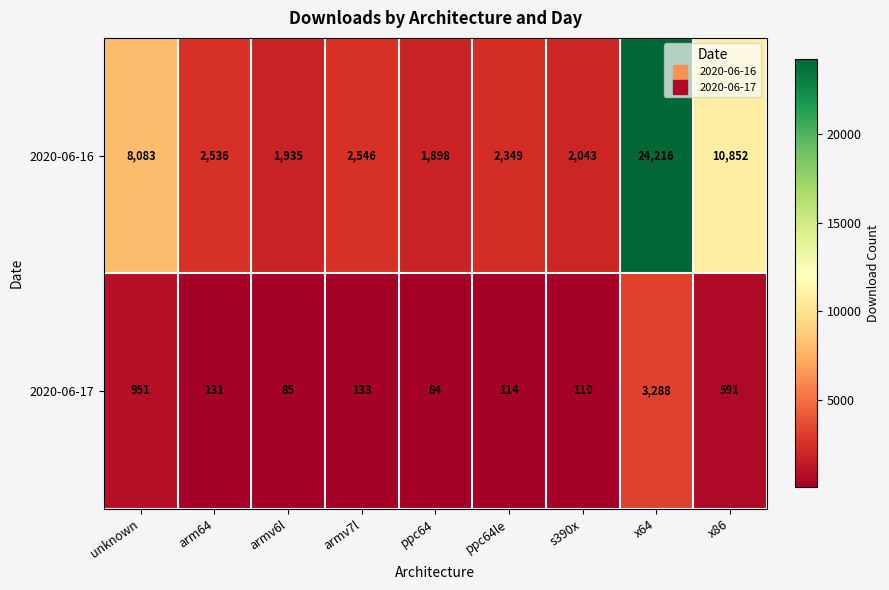

What is the smallest value displayed?

84